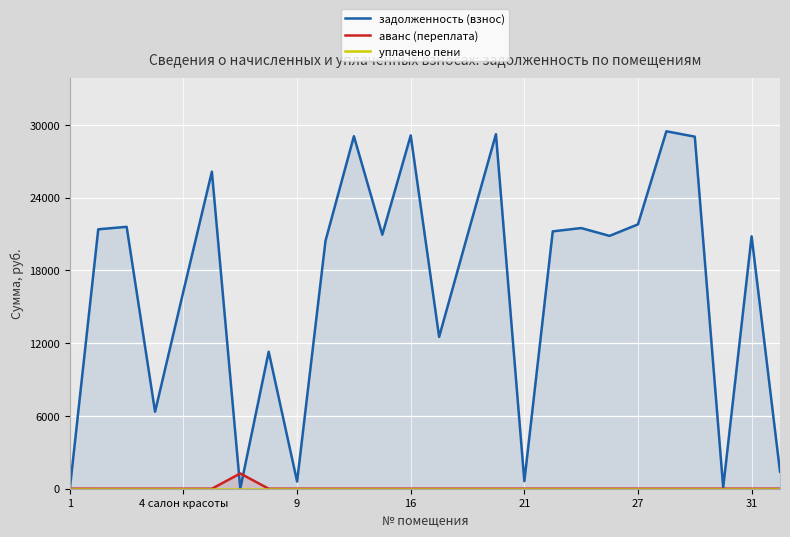

What is the value of the задолженность (взнос) point at the 6th from the left?

26141.0